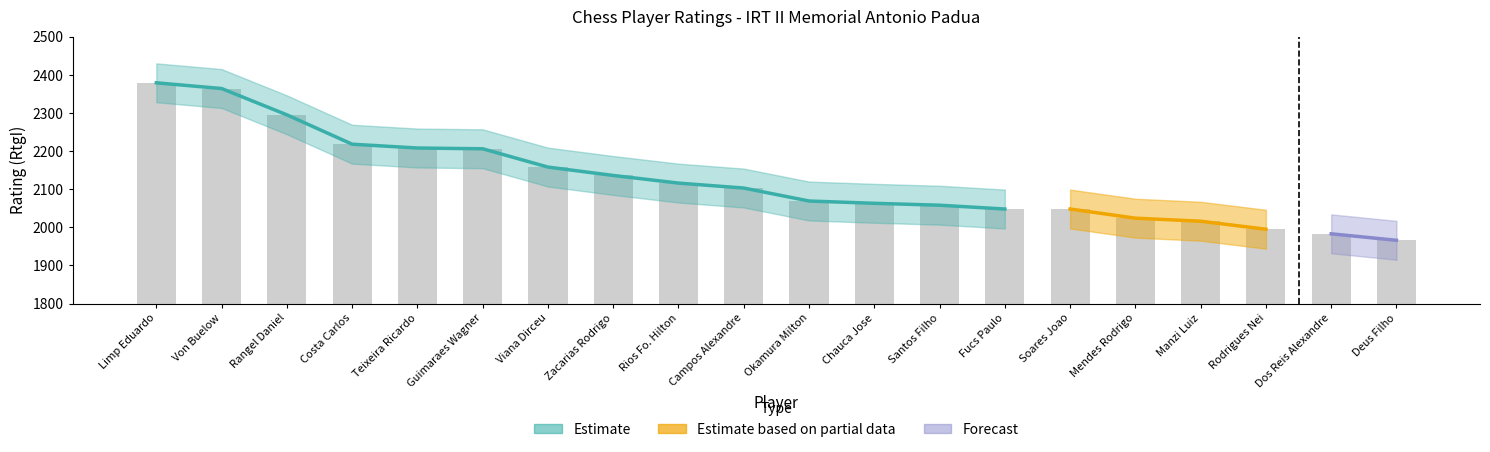

What is the sum of the values at Guimaraes Wagner and Campos Alexandre?

4309